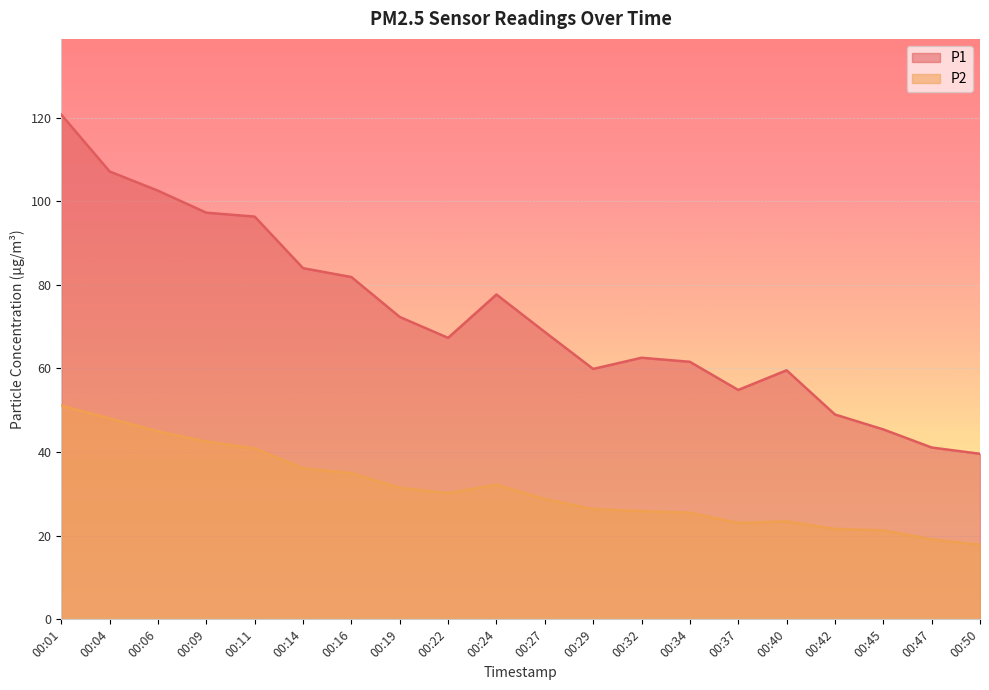

Is the value of P1 at 00:11 greater than the value of P2 at 00:06?

Yes